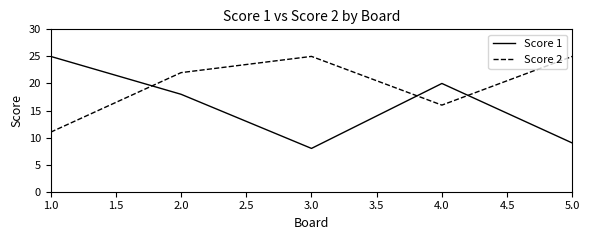

Rank the series by their average value, from lowest to highest.

Score 1, Score 2